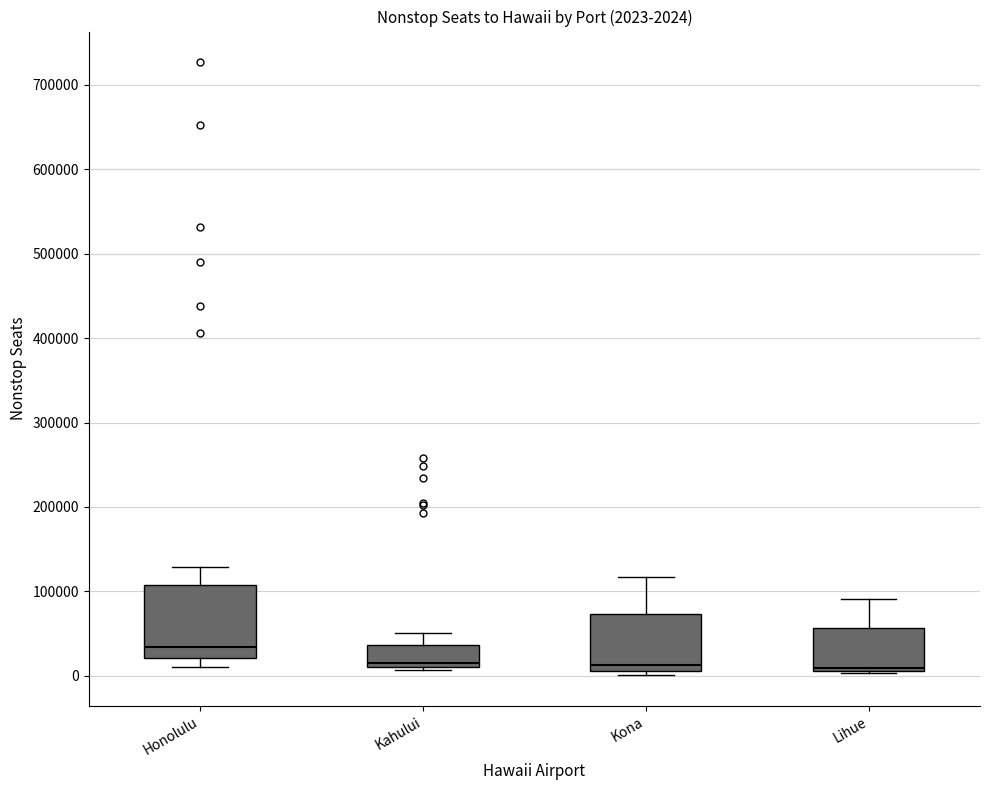

Comparing the boxes themselves (not the whiskers), which one is the tallest?

Honolulu